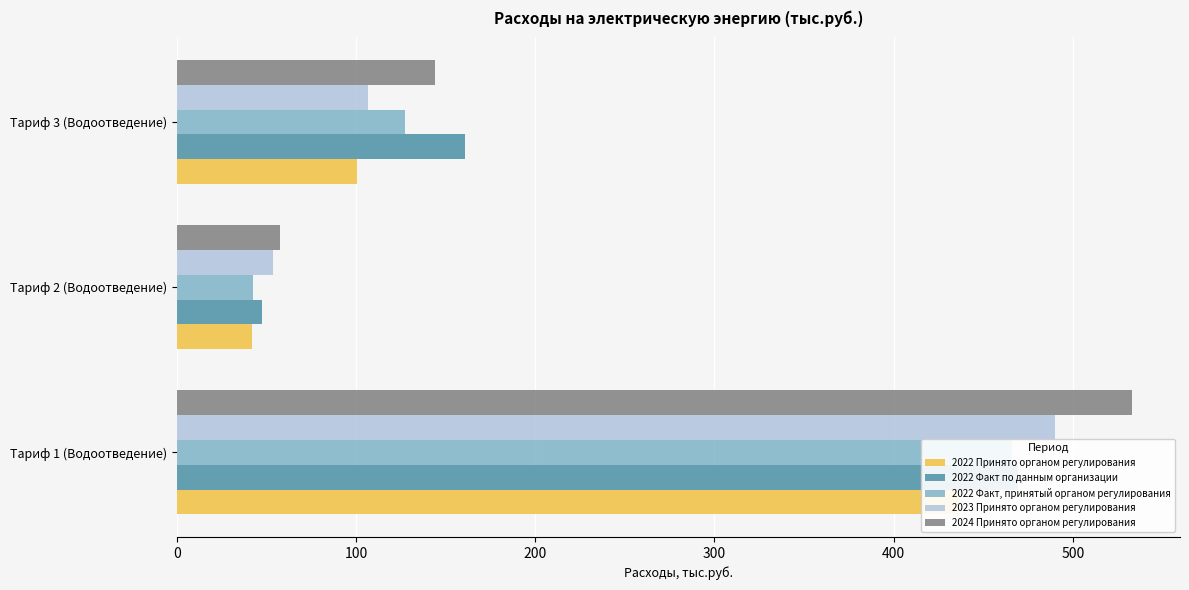

Which has a higher value, 200 or 100?

200